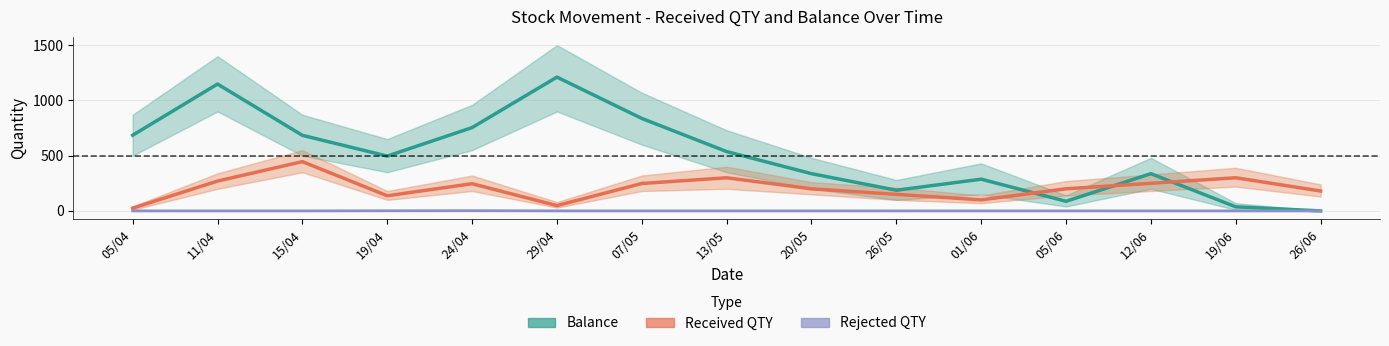

True or false: Received QTY and Balance cross at least once.

True